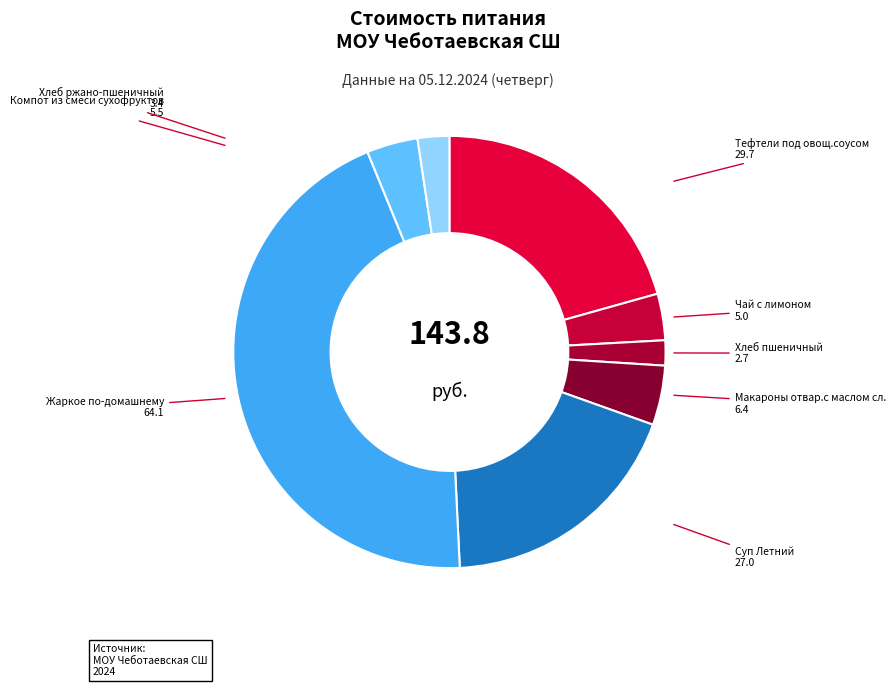

How many segments does this pie chart have?

8